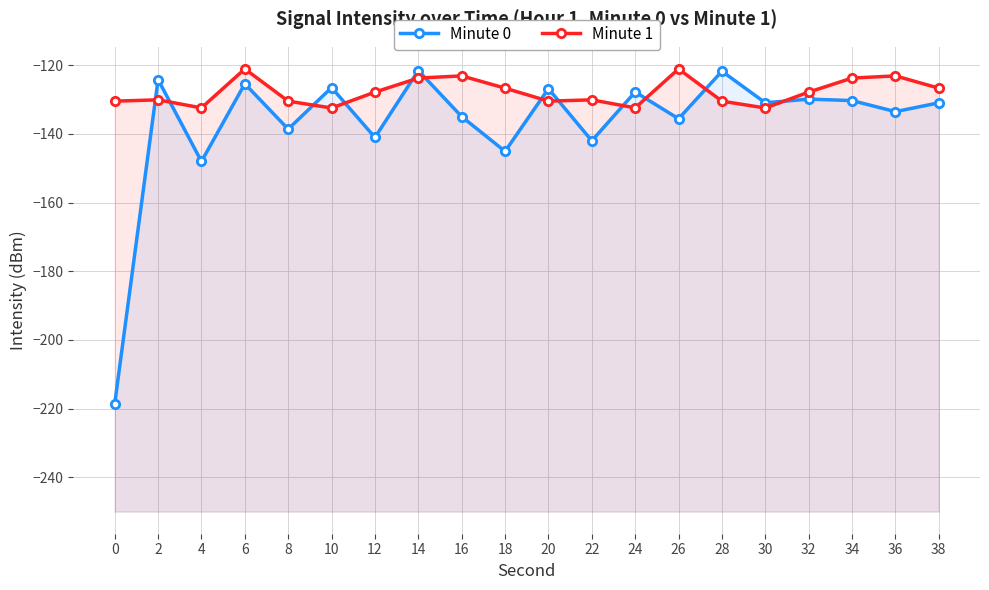

What is the spread (max minus min) of values at 38?

4.3